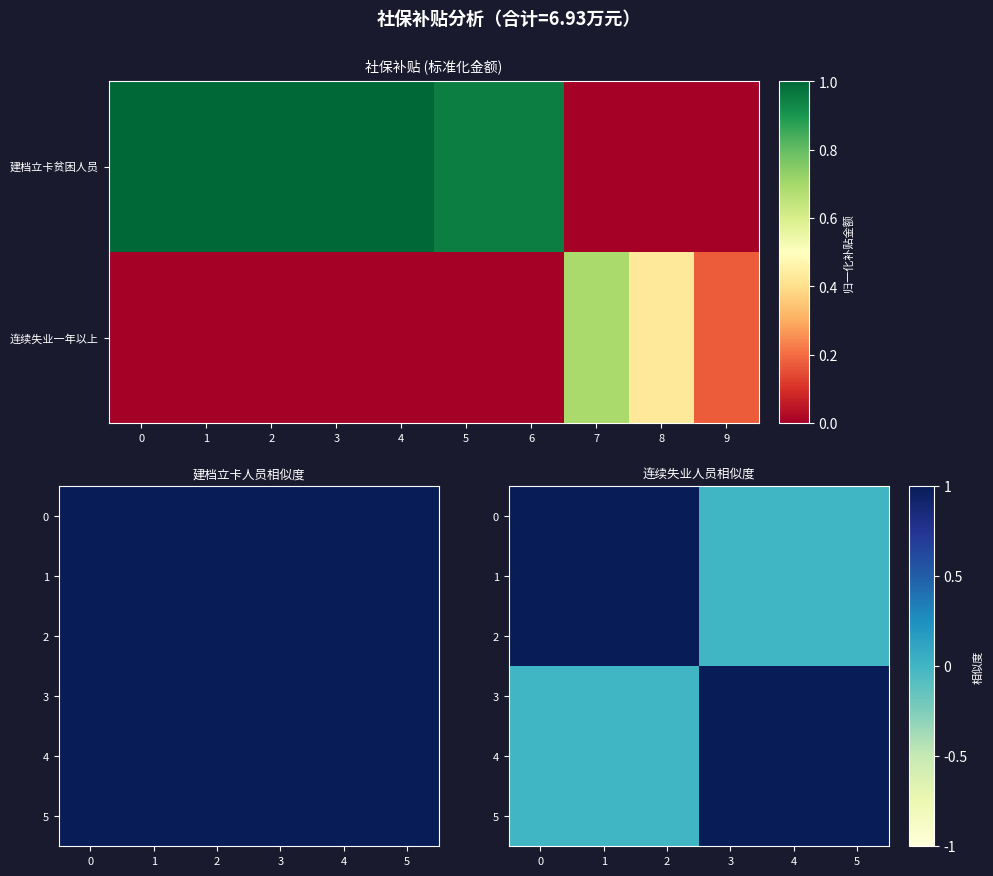

What is the difference between the maximum and minimum values in the 5 series?

1